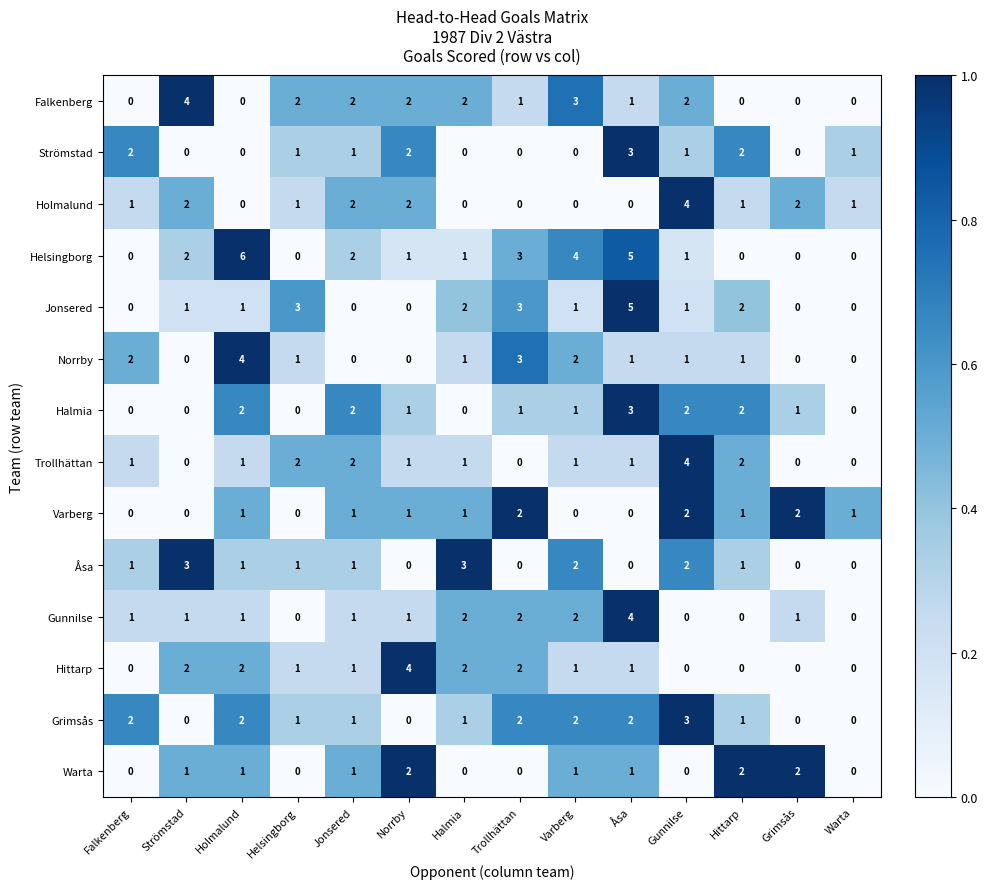

Which category has the highest value across all series?

Holmalund